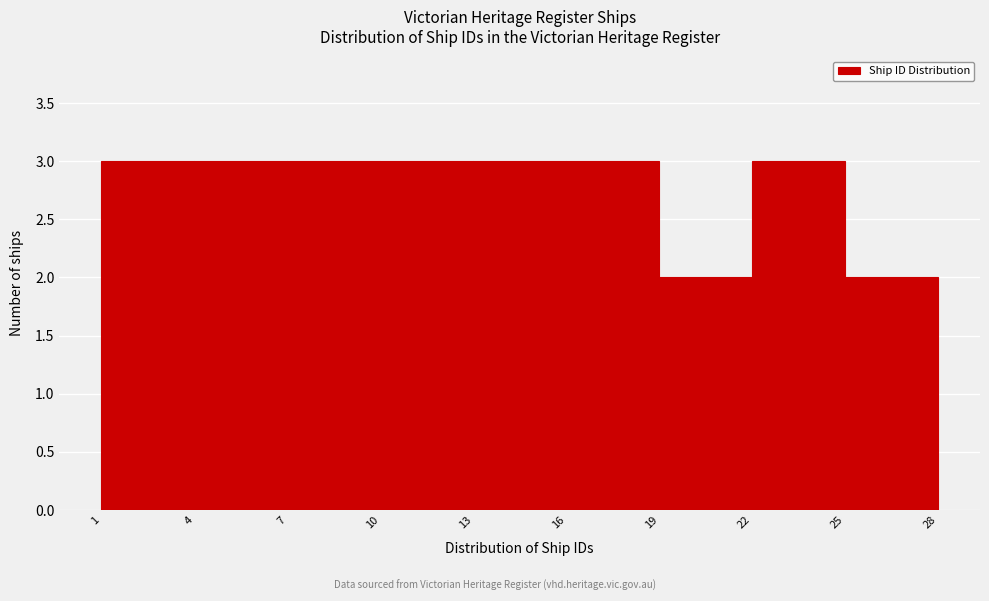

Reading left to right, transcribe this chart: for each bar, give the range it covers on the x-axis and its height. The values are not printed on the chart, so give them approximately, as read against the axis.

1 to 4: 3
4 to 7: 3
7 to 10: 3
10 to 13: 3
13 to 16: 3
16 to 19: 3
19 to 22: 2
22 to 25: 3
25 to 28: 2